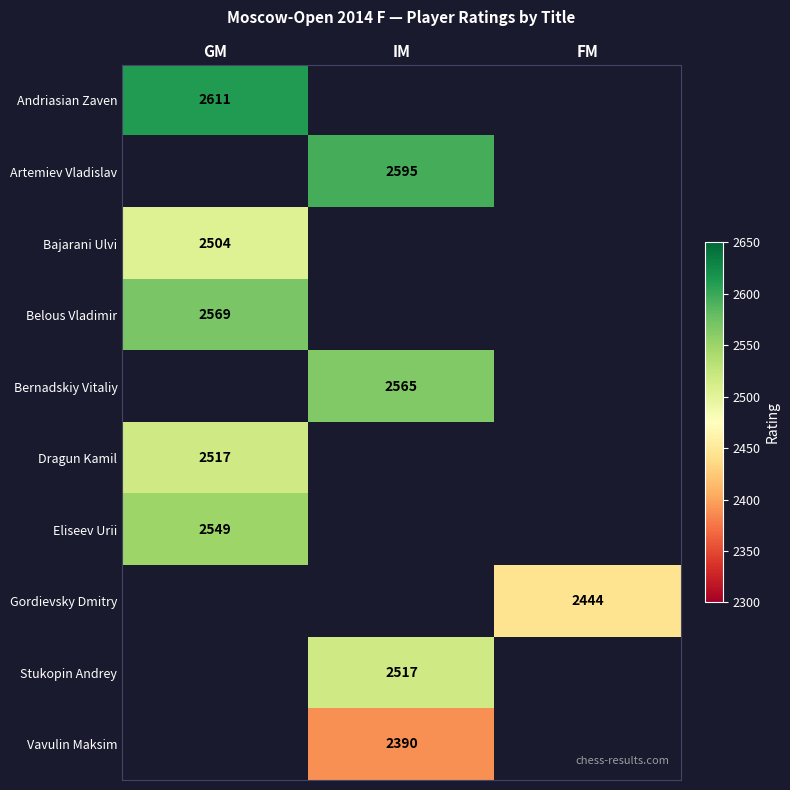

At which category does the chart reach its peak across all series?

GM